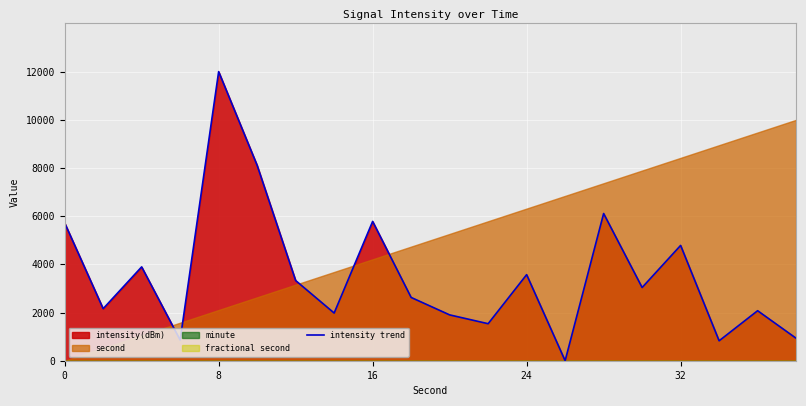

Between 13 and 17, which is larger?

17